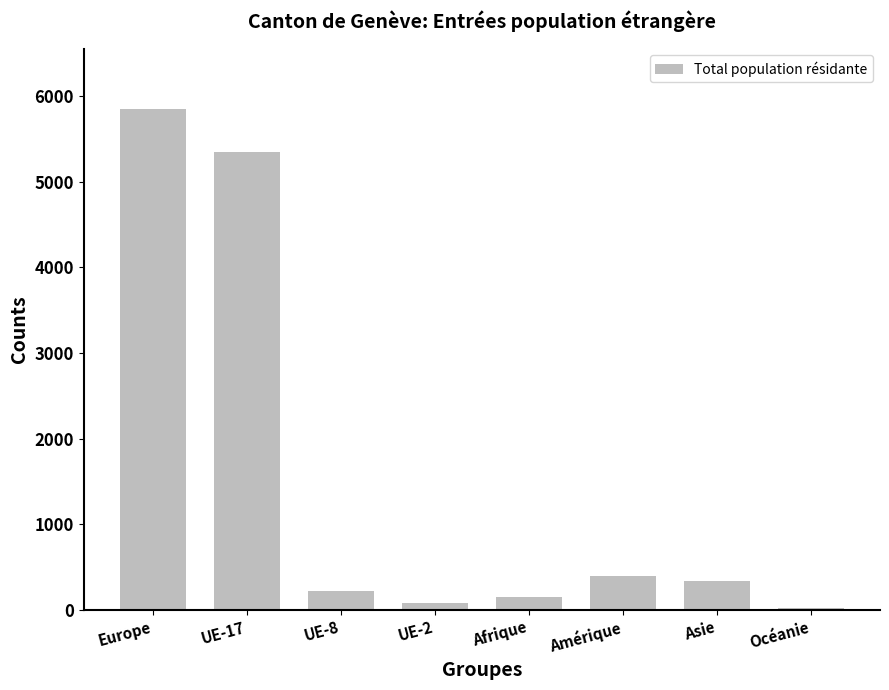

What is the label of the 7th bar from the left?

Asie